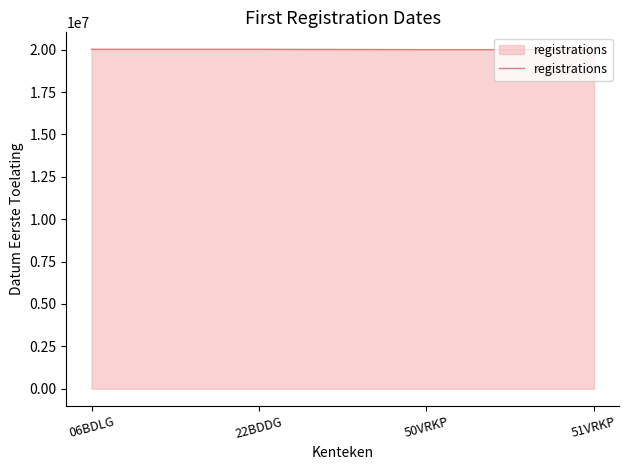

Does the chart display data point markers on the line(s)?

No